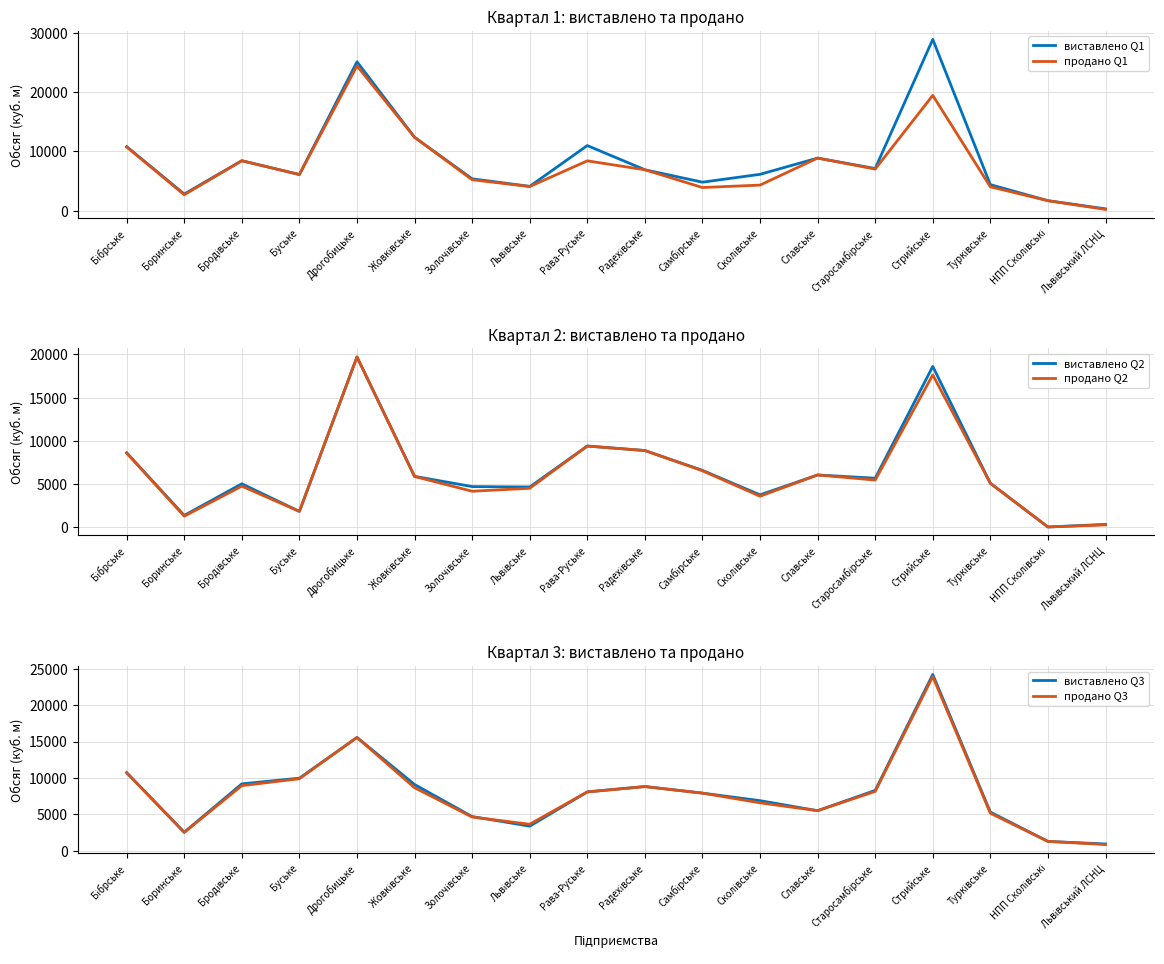

What is the spread (max minus min) of values at Буське?

8158